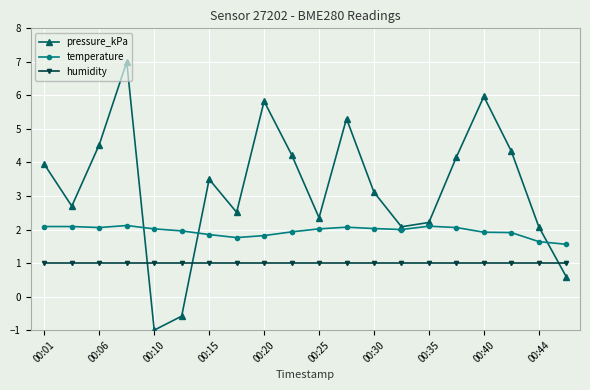

How many times do pressure_kPa and temperature cross each other?

3